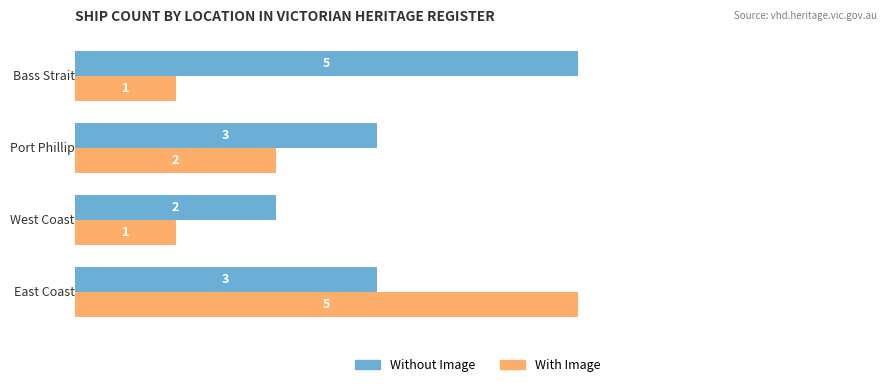

Which series has the largest total across all categories?

Without Image